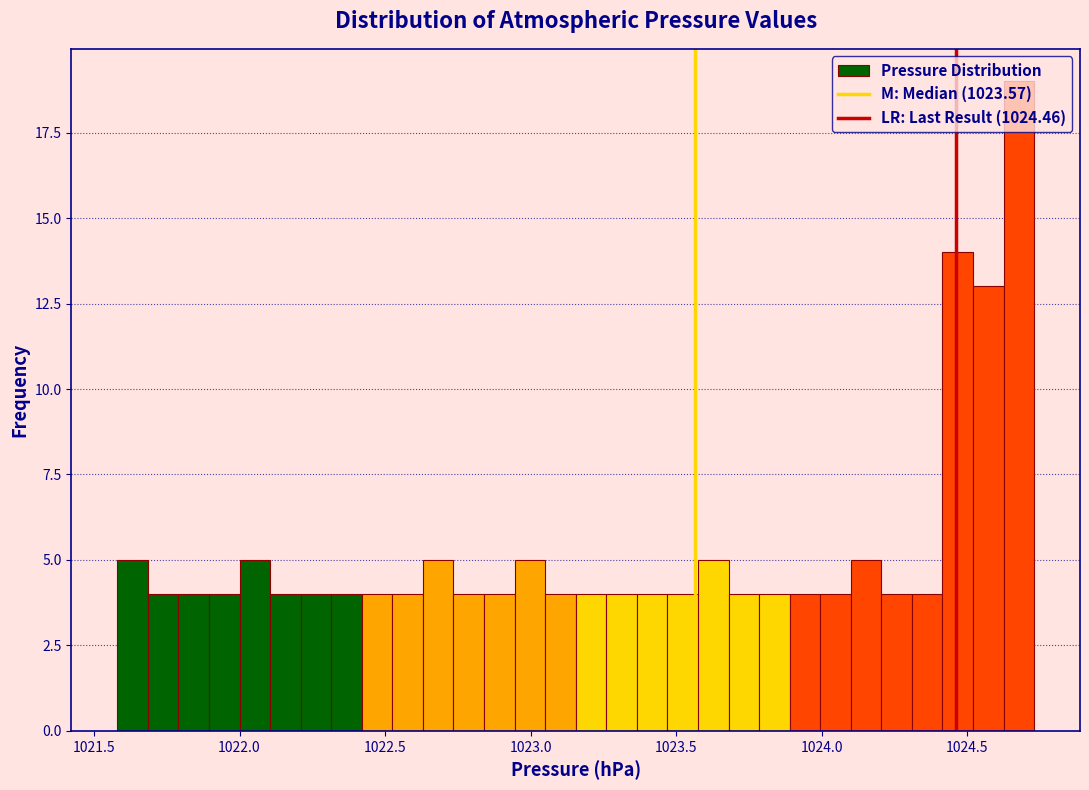

Around what value on the x-axis is the tallest bar? Give the approximate position of its centre, as read against the axis.

1024.70